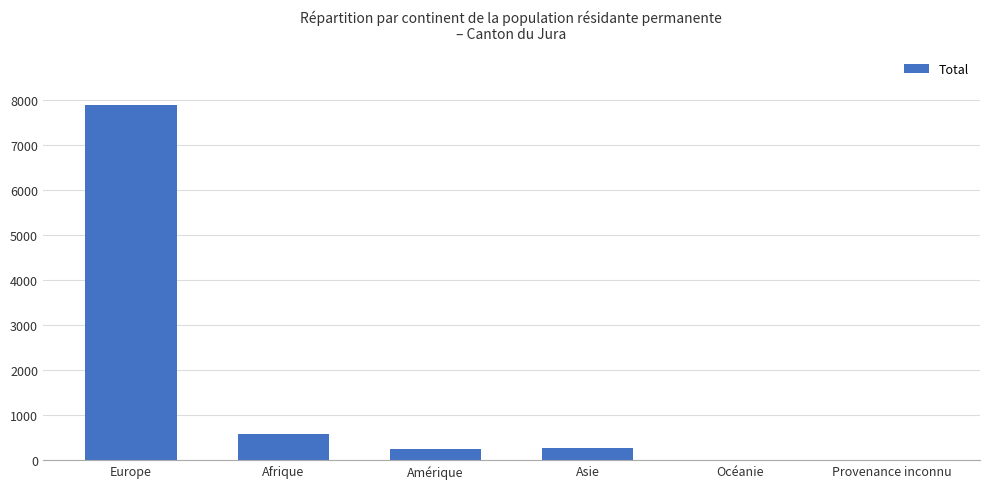

The value at Asie is 260. True or false?

True